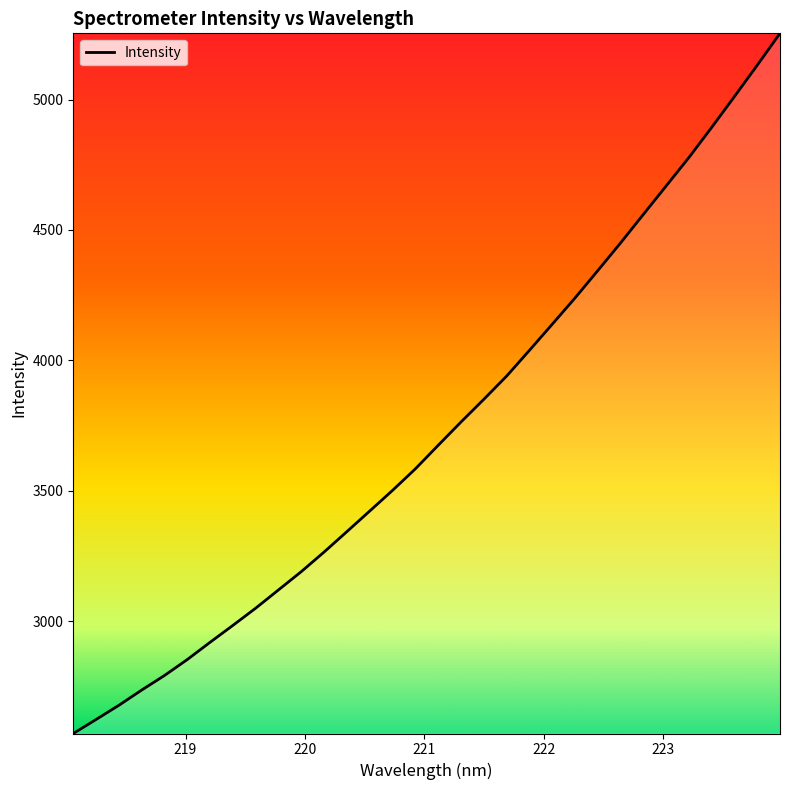

What is the difference between the maximum and minimum values?

2685.0